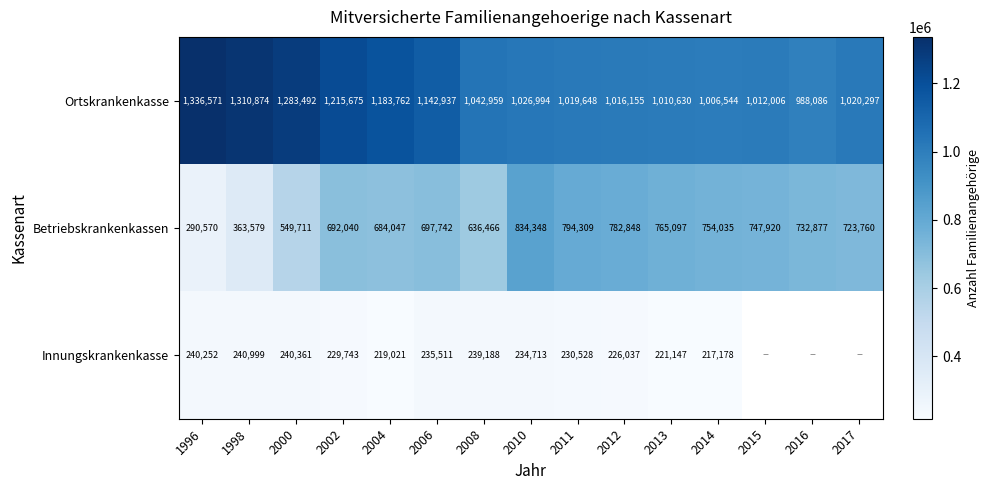

How many values in the Betriebskrankenkassen series are below 723760?

7